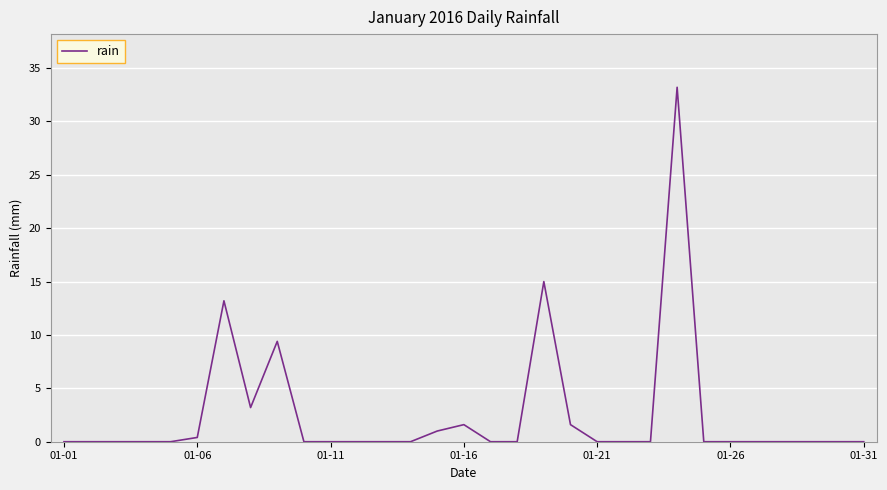

What is the difference between the second highest and second lowest values?

15.0